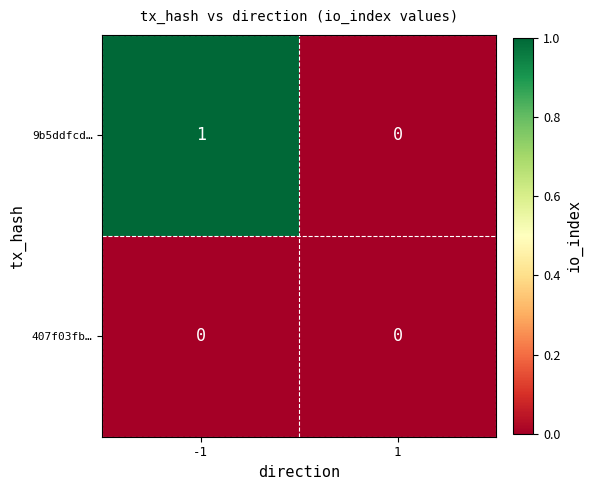

Rank the series at -1 from lowest to highest value.

407f03fb…, 9b5ddfcd…